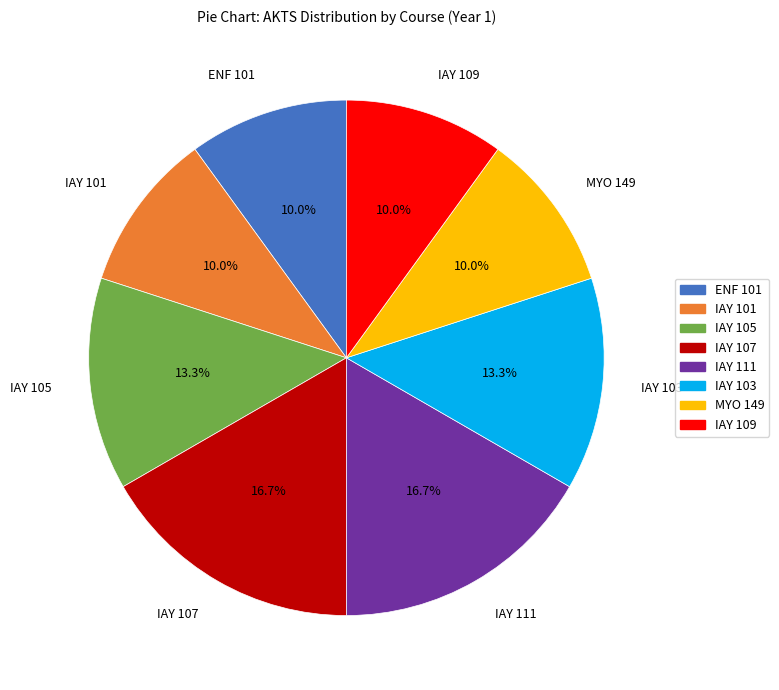

To the nearest percent, what is the difference between the IAY 109 and IAY 107 slice percentages?

7%